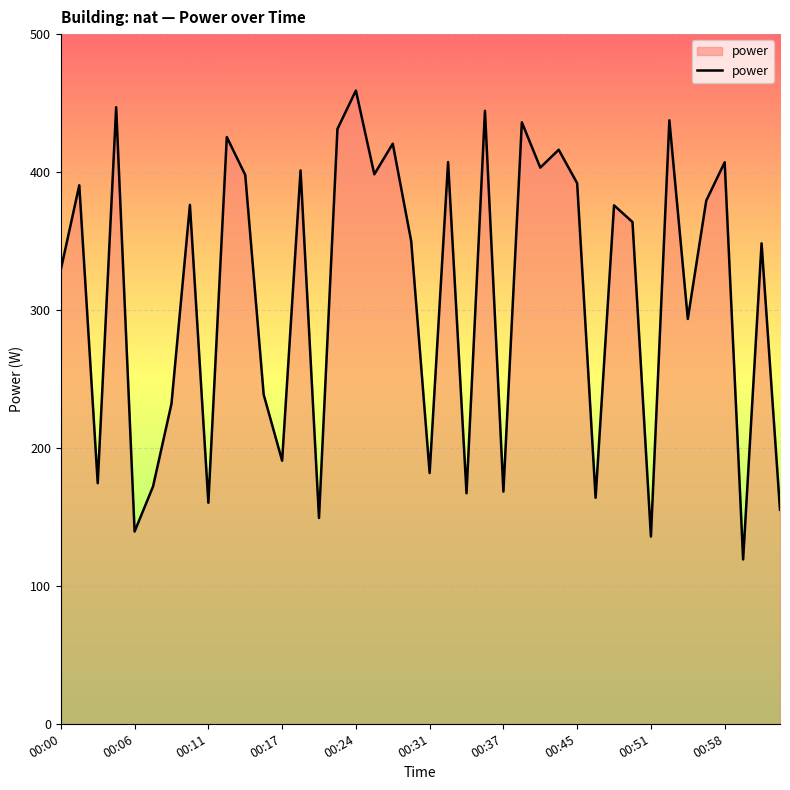

What is the smallest value displayed?

119.2